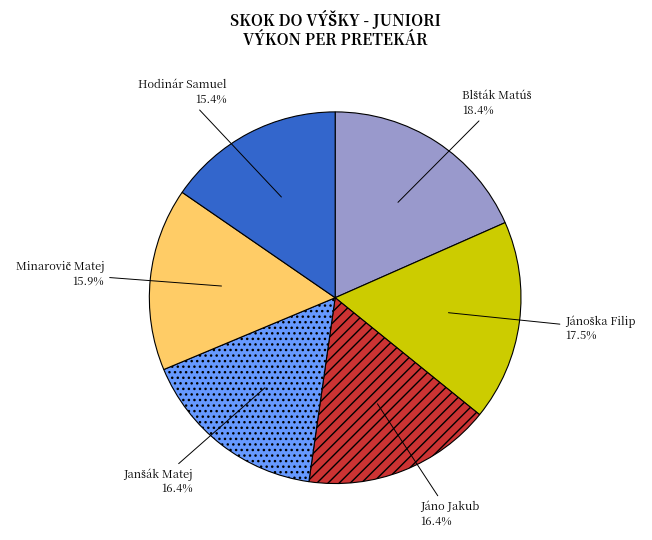

Is there a majority slice in this chart?

No